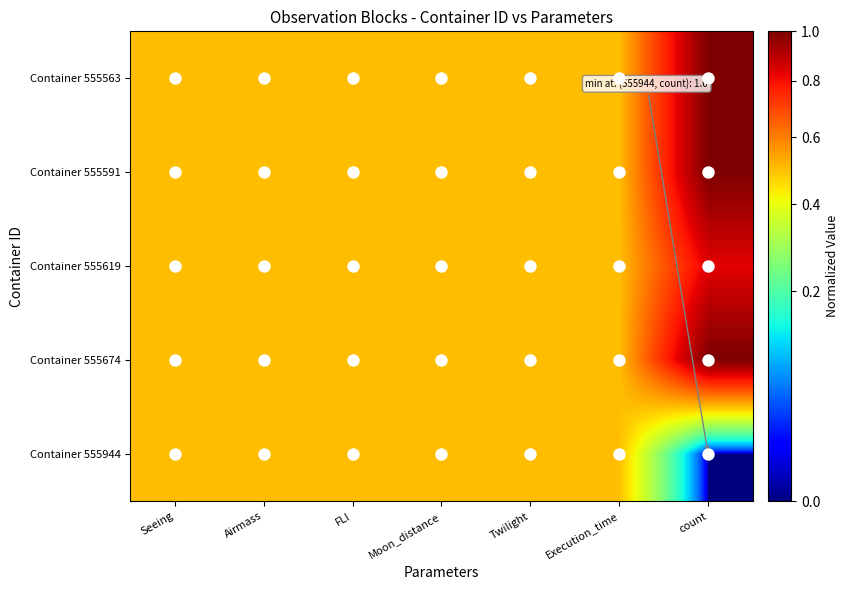

Which series has the largest total across all categories?

Container 555563